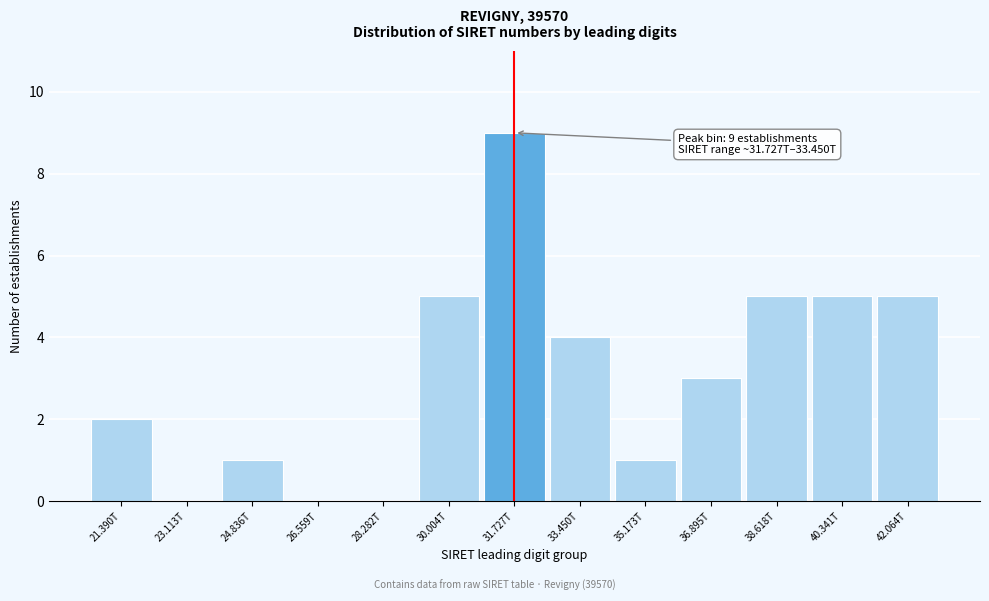

Reading left to right, extract all data points from this chart.

21.390T=2	23.113T=0	24.836T=1	26.559T=0	28.282T=0	30.004T=5	31.727T=9	33.450T=4	35.173T=1	36.895T=3	38.618T=5	40.341T=5	42.064T=5